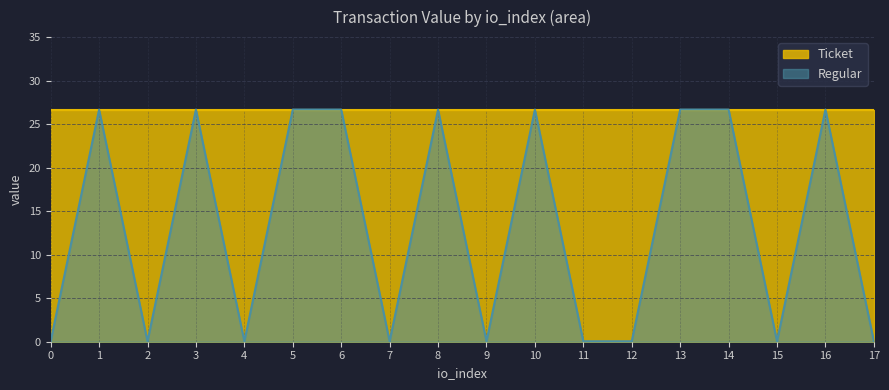

True or false: the data shows 17.0 at 8.

False